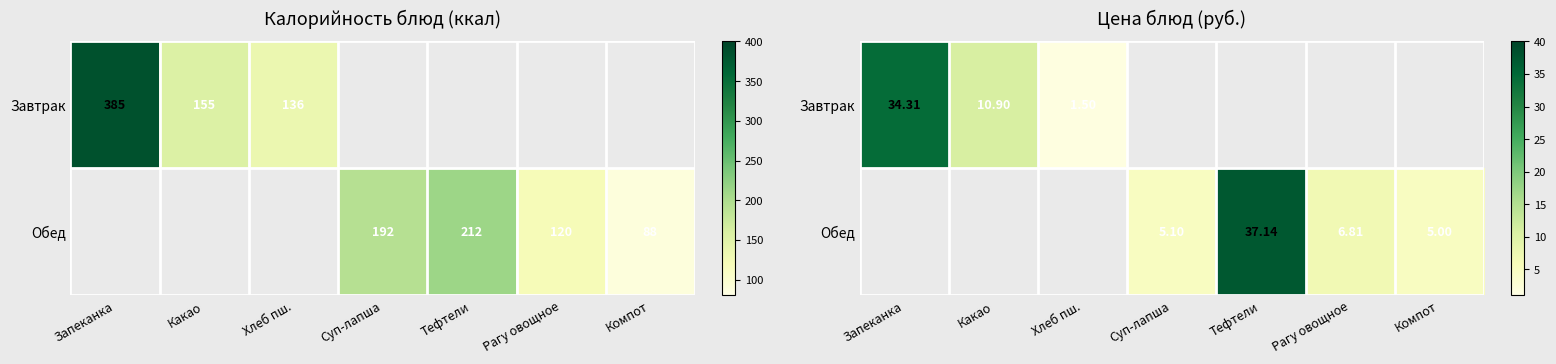

The value of Обед at Рагу овощное is 6.8. True or false?

True